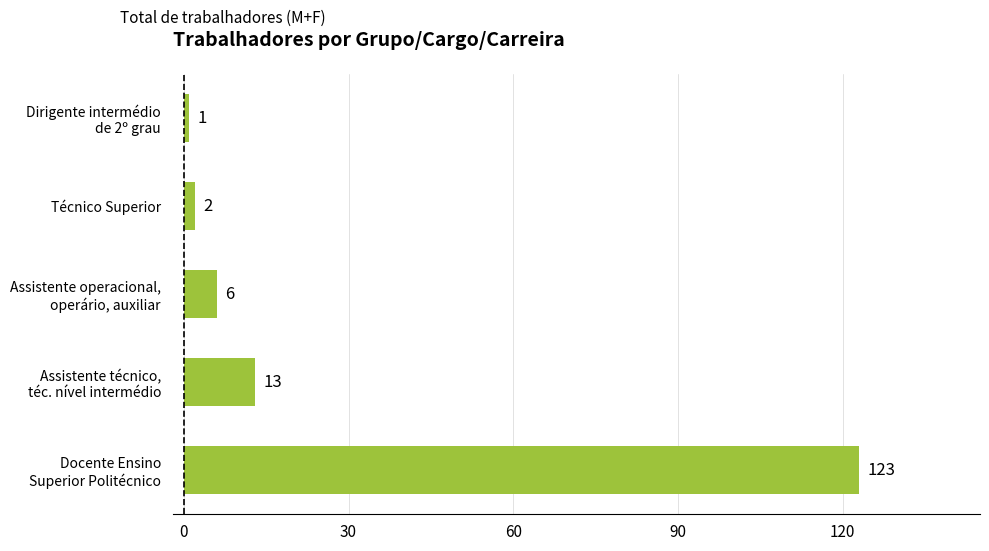

The chart shows a value of 2 at Técnico Superior. True or false?

True